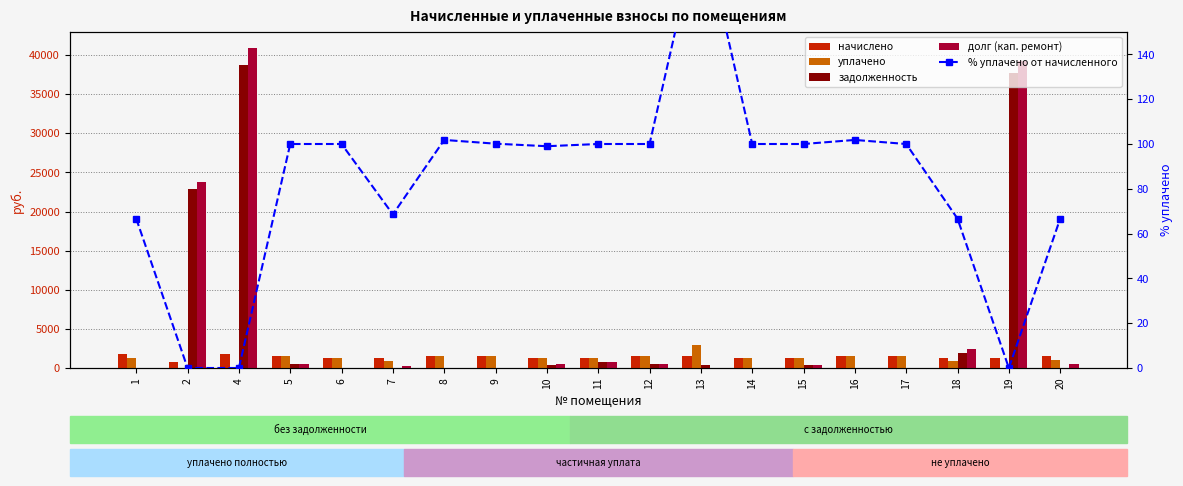

Rank the series by their maximum value, from highest to lowest.

долг (кап. ремонт), задолженность, уплачено, начислено, % уплачено от начисленного